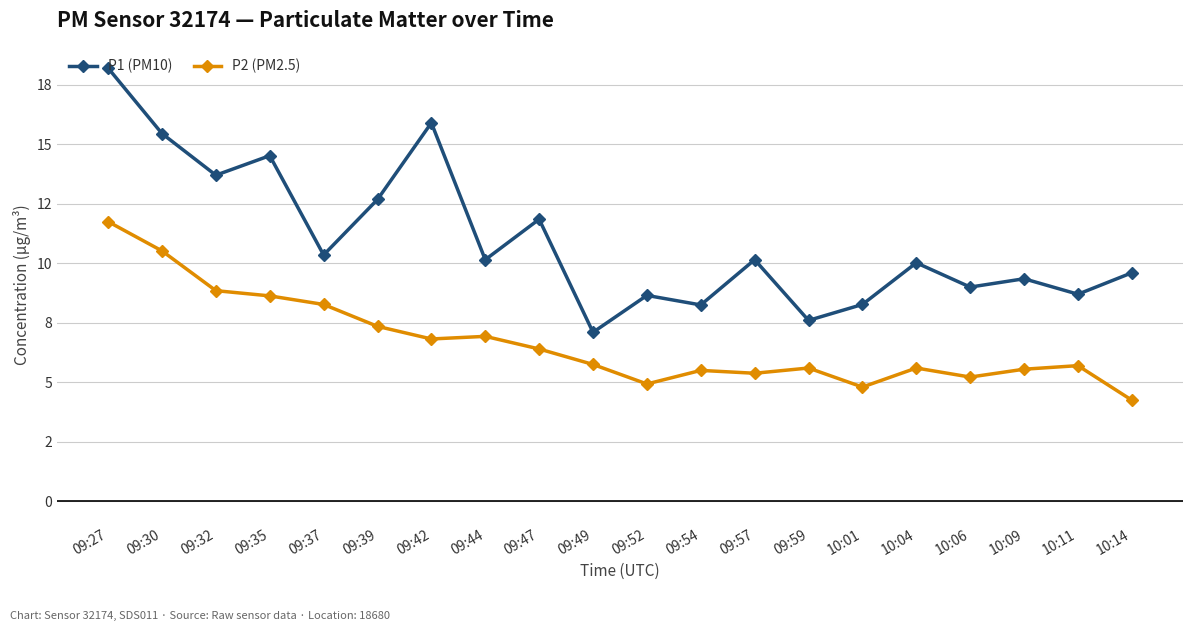

Where does the P2 (PM2.5) series first go above 5?

09:27